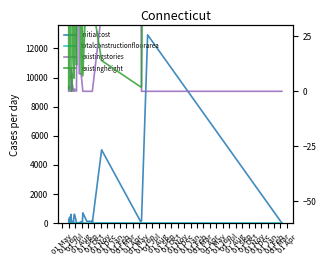

Is it true that existingstories equals 2.9 at 01 Jun?

False